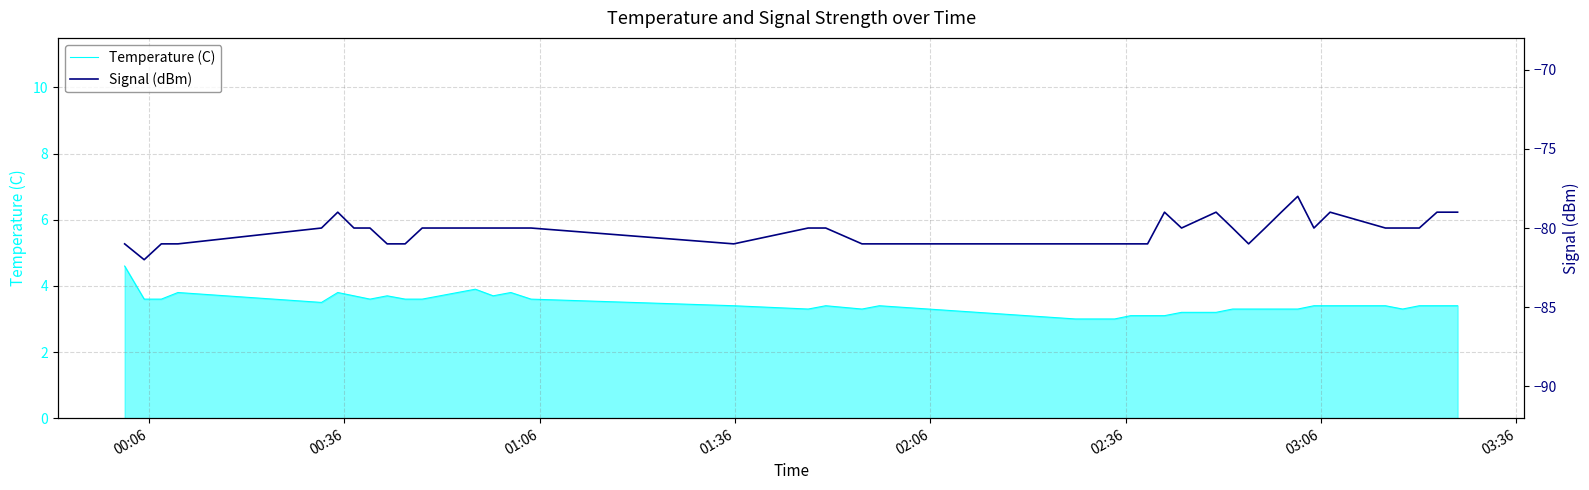

What is the minimum value for Temperature (C)?

3.0